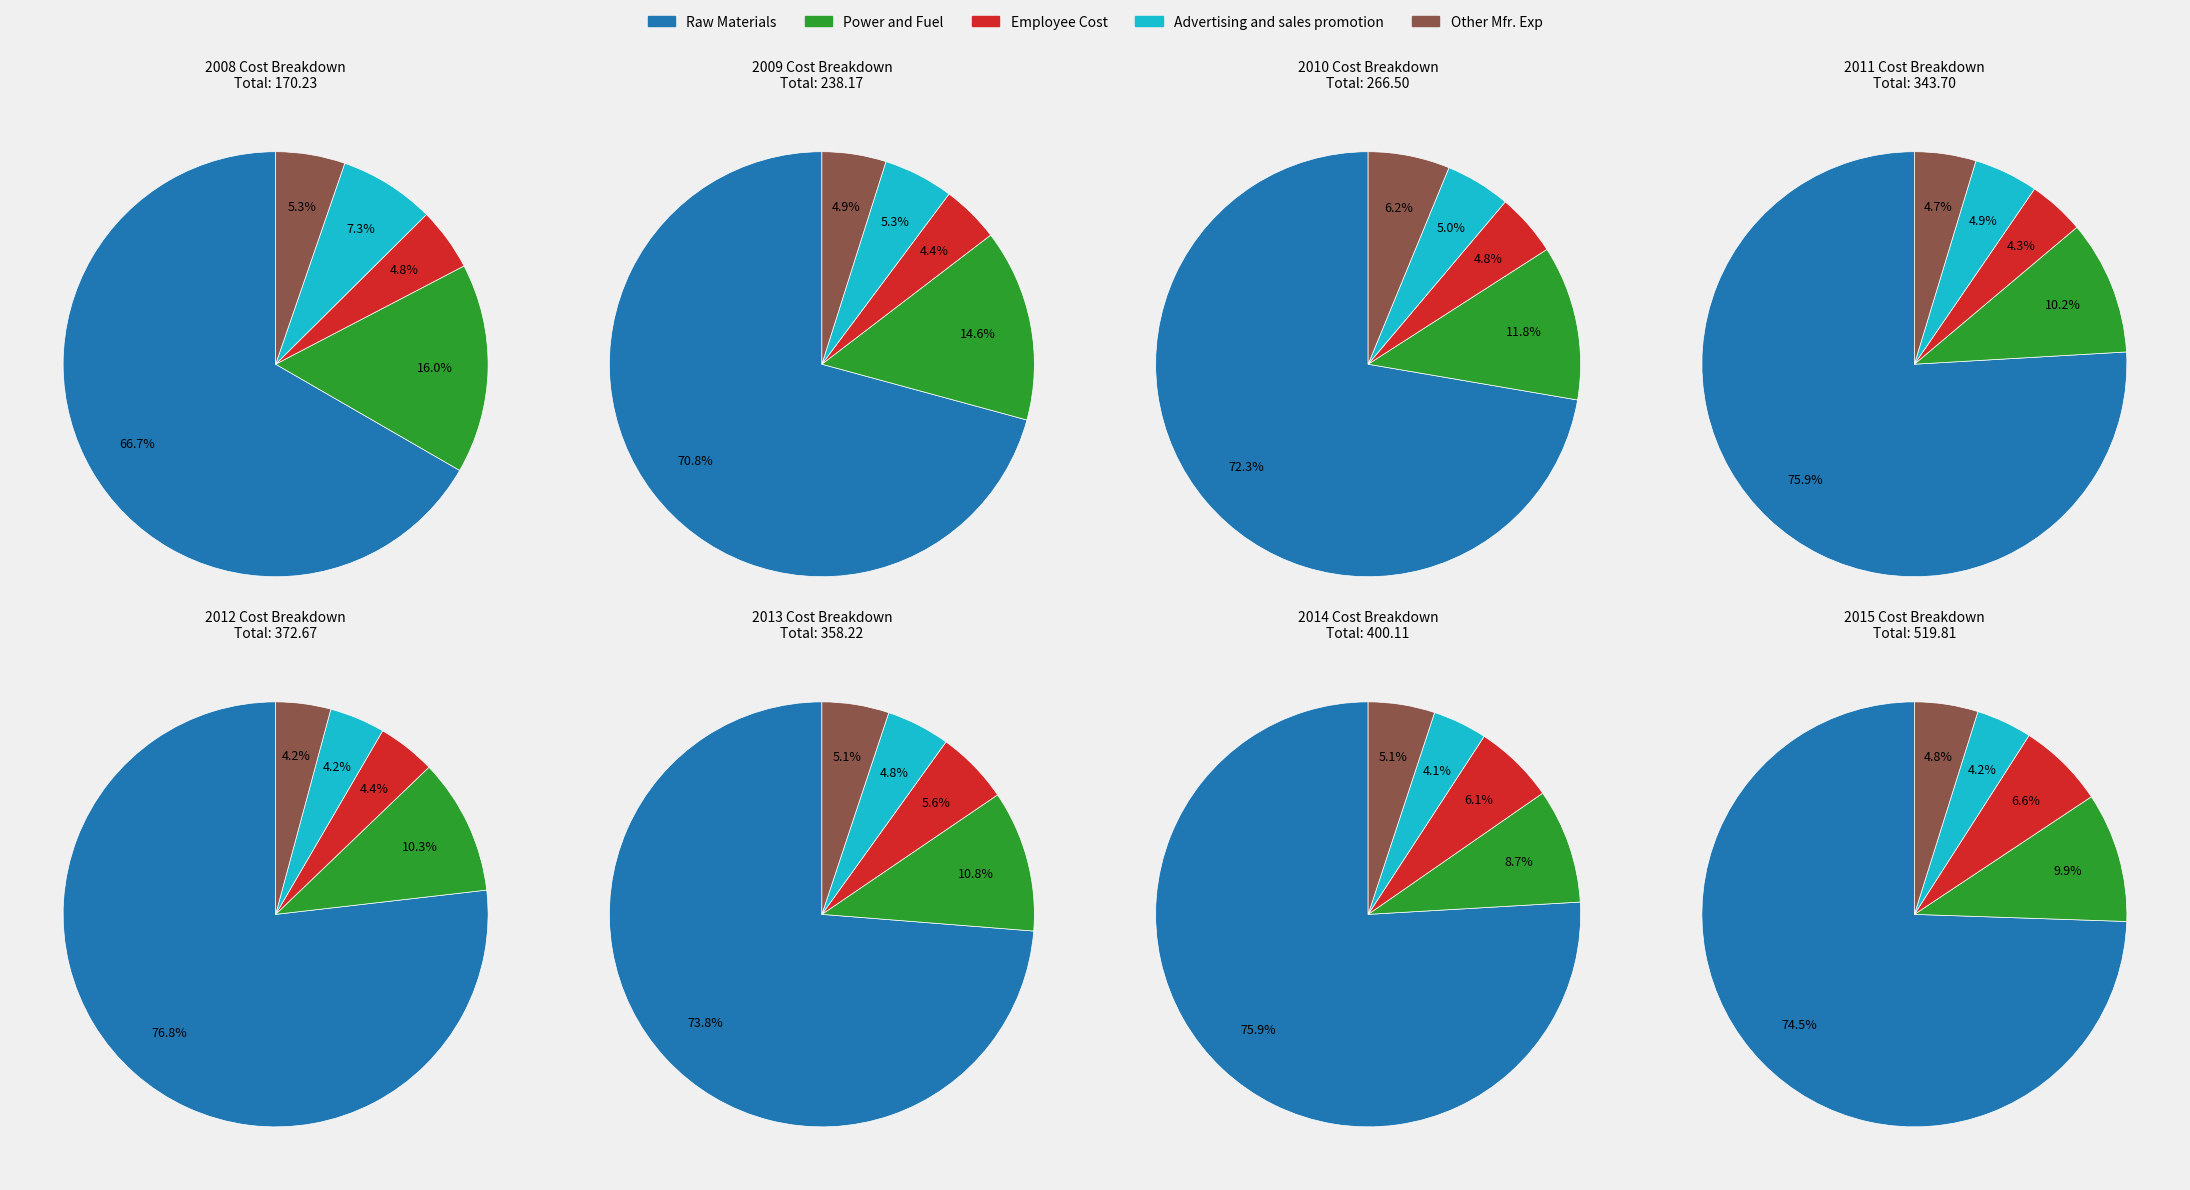

Is it true that 2010 is 2% of the pie?

False